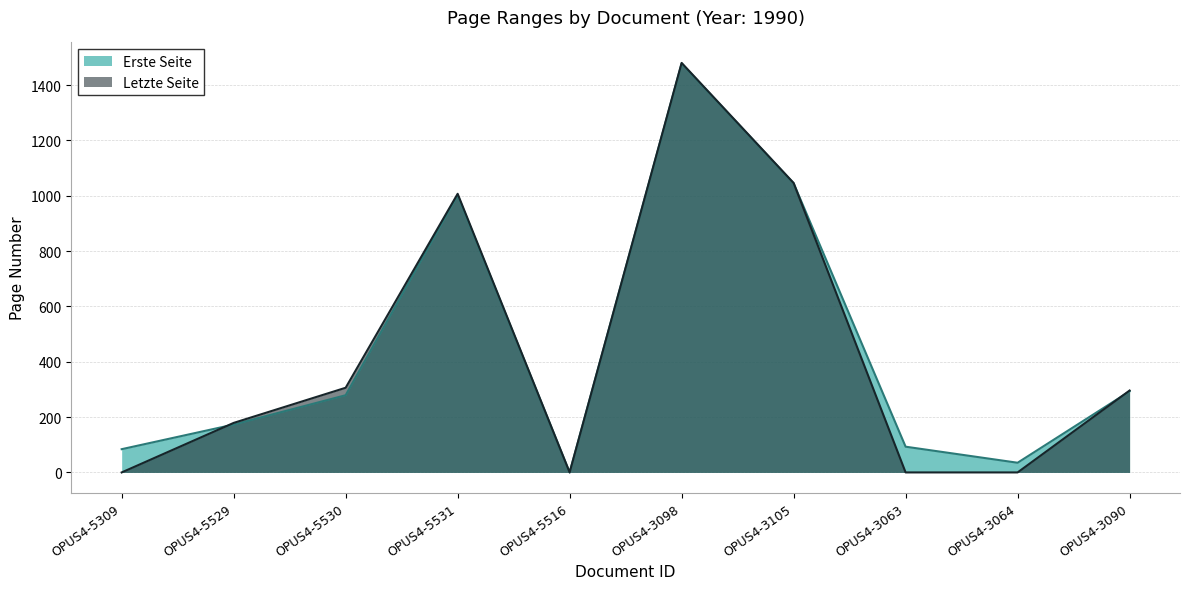

Where do Erste Seite and Letzte Seite first cross each other?

OPUS4-5309 and OPUS4-5529